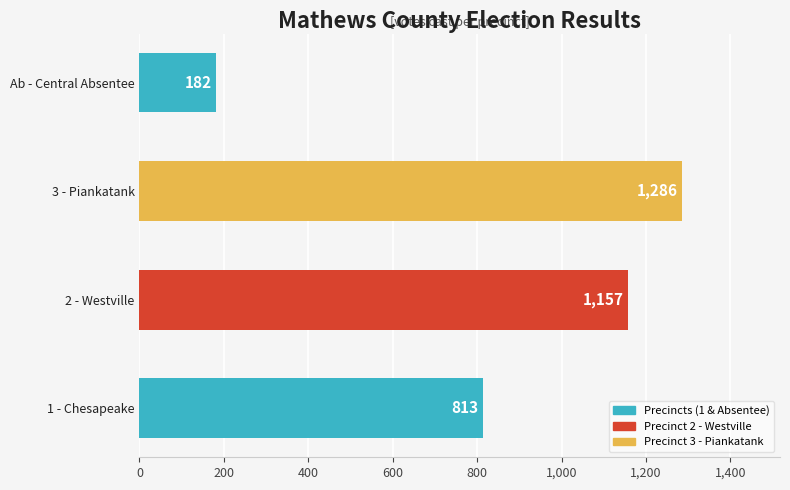

At which label is the value closest to 734?

1 - Chesapeake